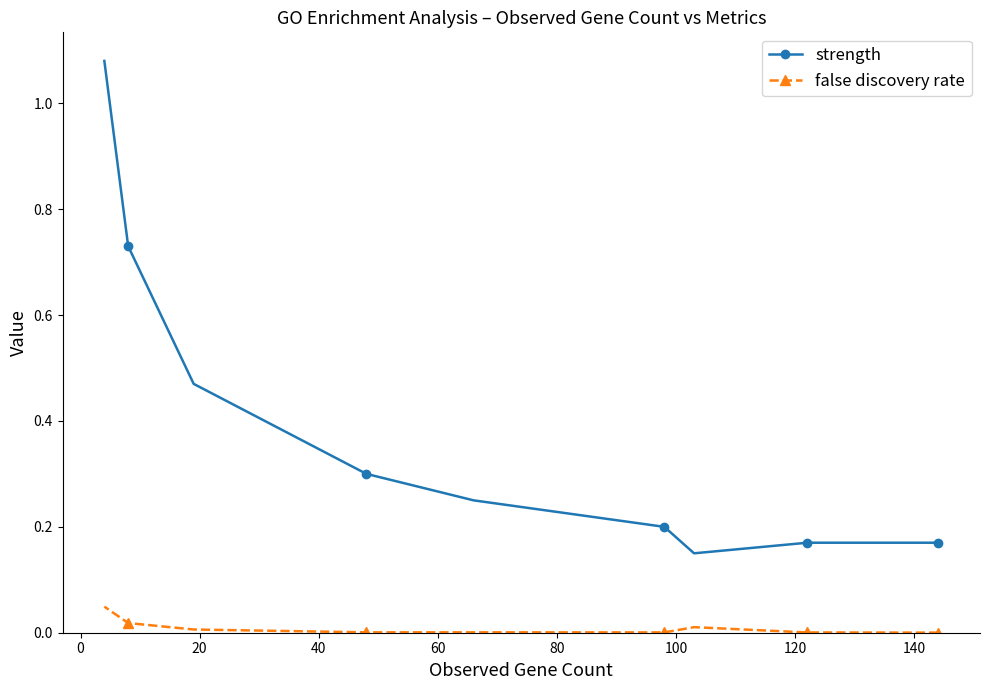

True or false: strength and false discovery rate cross at least once.

False